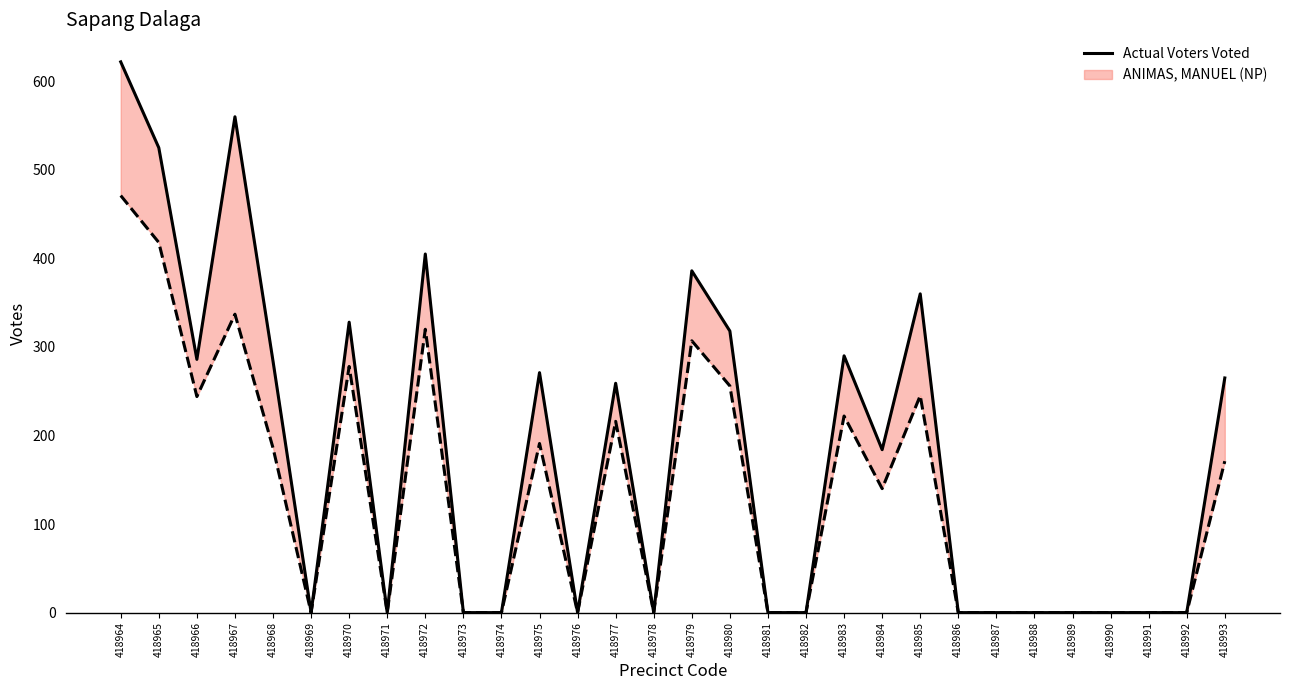

Where is the first local minimum?

418966